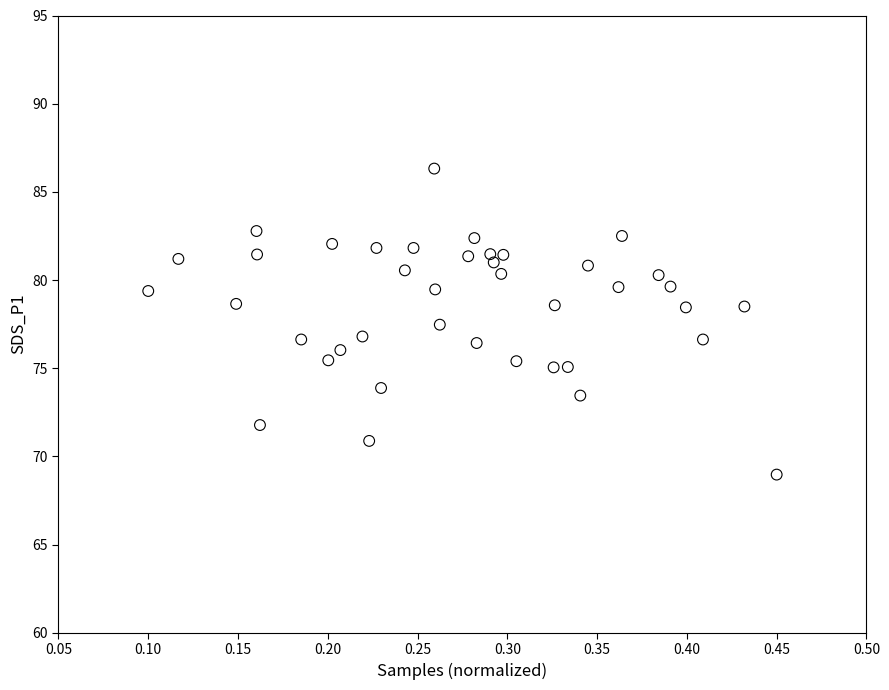

What is the range of X values (max minus min)?

0.3